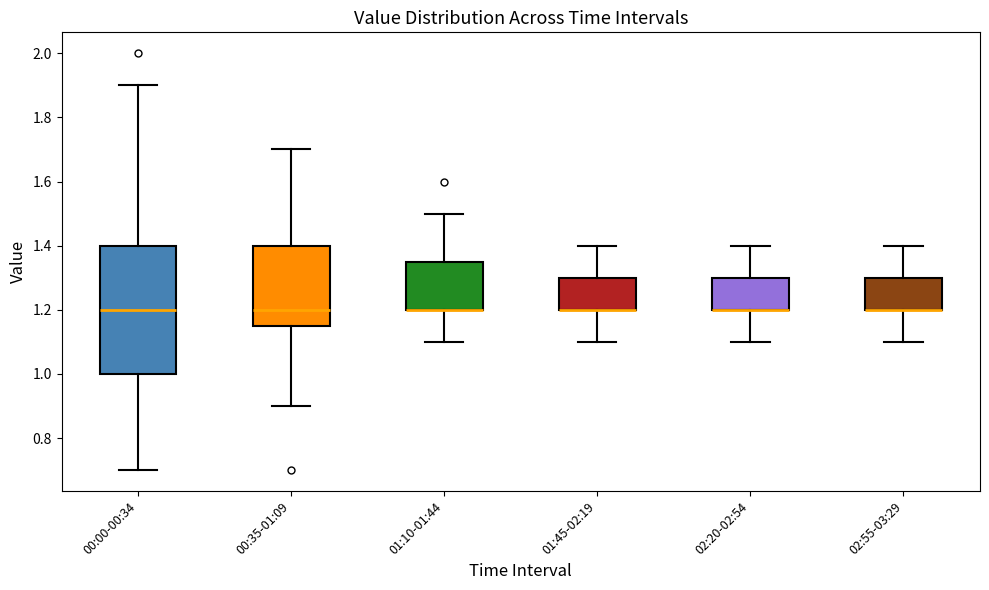

Reading left to right, transcribe this box plot: for each box, give where its median line is, the range the box spans, and where its two whiskers end, as read against the y-axis. The values are not printed on the chart, so give them approximately, as read against the axis.

00:00-00:34: median 1.20, box 1.00 to 1.40, whiskers 0.70 to 1.90
00:35-01:09: median 1.20, box 1.16 to 1.40, whiskers 0.90 to 1.70
01:10-01:44: median 1.20 (drawn on the box's lower edge), box 1.20 to 1.36, whiskers 1.10 to 1.50
01:45-02:19: median 1.20 (drawn on the box's lower edge), box 1.20 to 1.30, whiskers 1.10 to 1.40
02:20-02:54: median 1.20 (drawn on the box's lower edge), box 1.20 to 1.30, whiskers 1.10 to 1.40
02:55-03:29: median 1.20 (drawn on the box's lower edge), box 1.20 to 1.30, whiskers 1.10 to 1.40